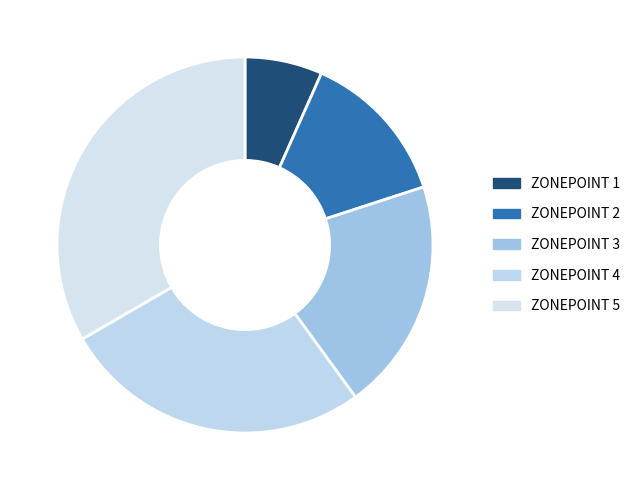

How many segments does this pie chart have?

5